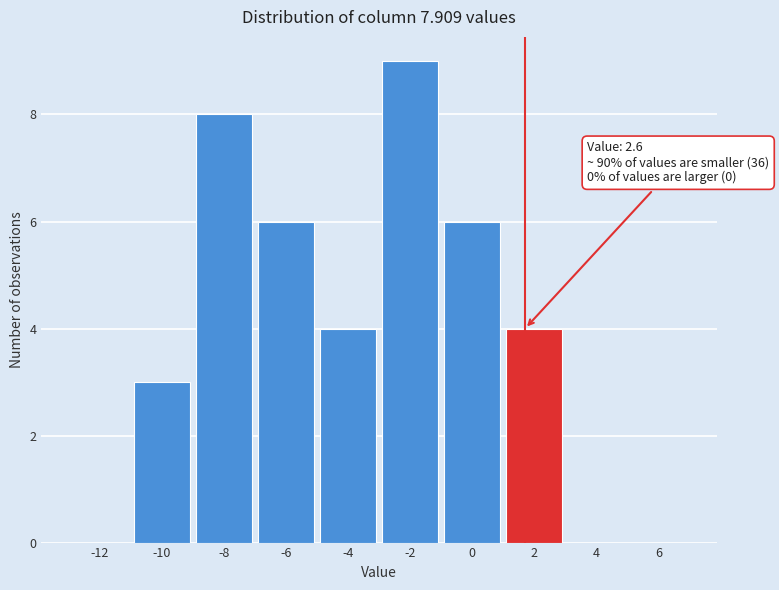

Reading left to right, list all the values displayed in this chart.

-12=0	-10=3	-8=8	-6=6	-4=4	-2=9	0=6	2=4	4=0	6=0